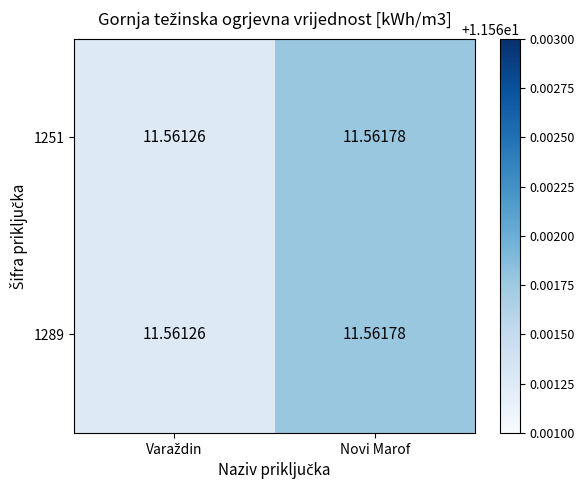

At which category is the sum across all series the highest?

Novi Marof